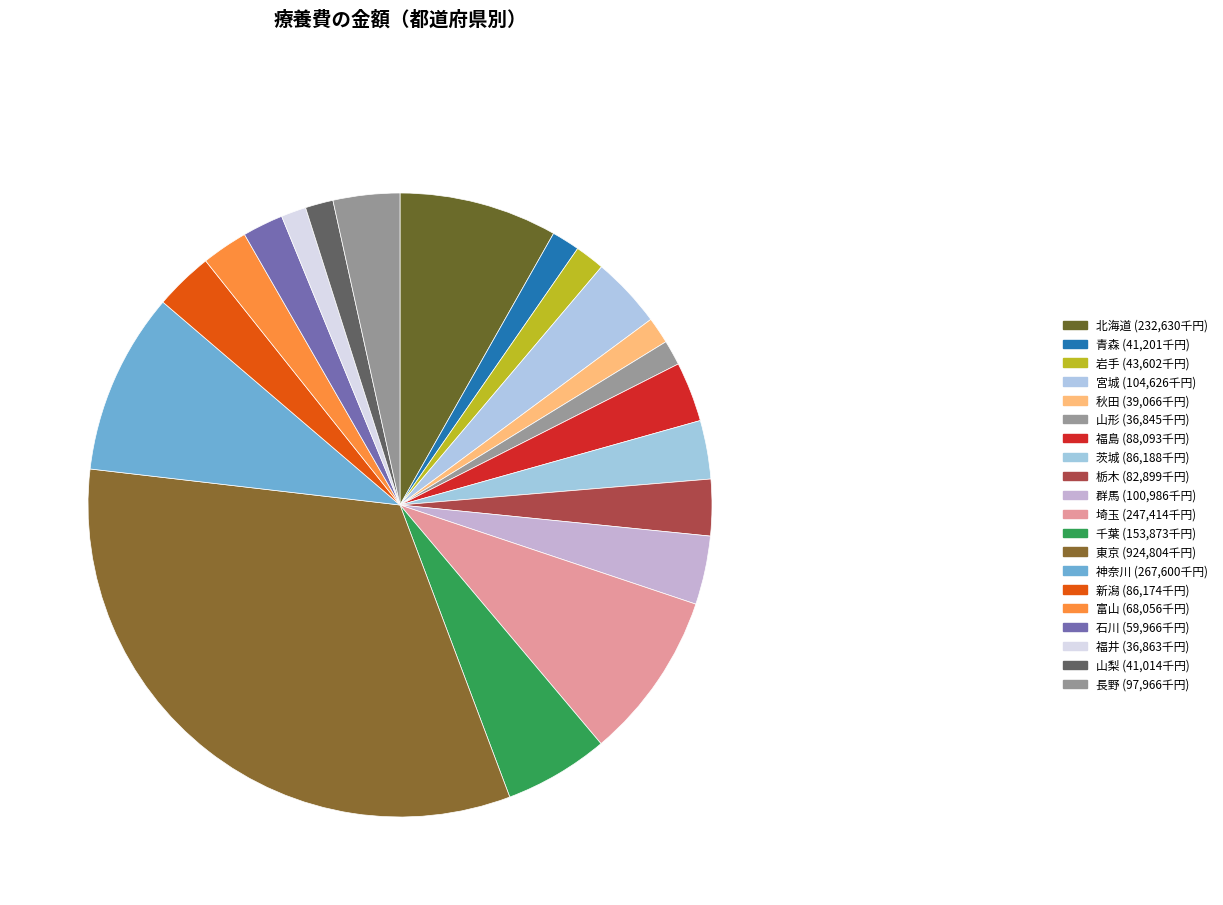

What is the change in value from 東京 to 長野?

-826837.4